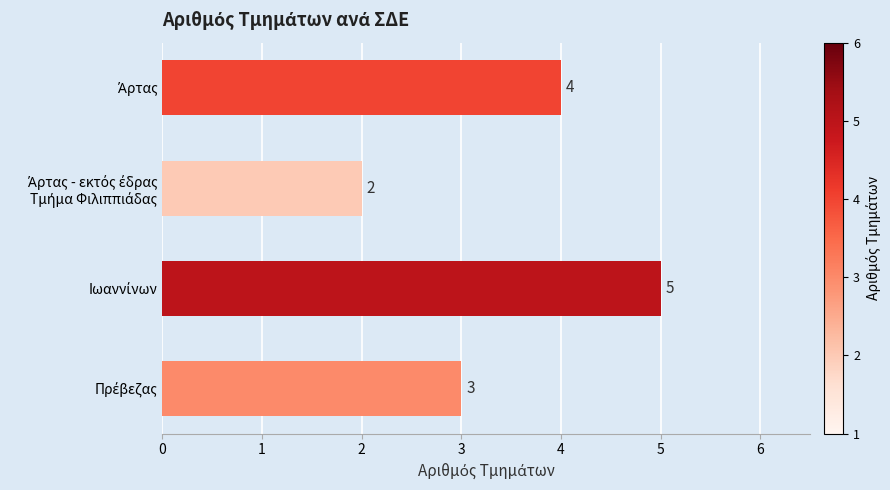

How many distinct data groups are displayed?

1